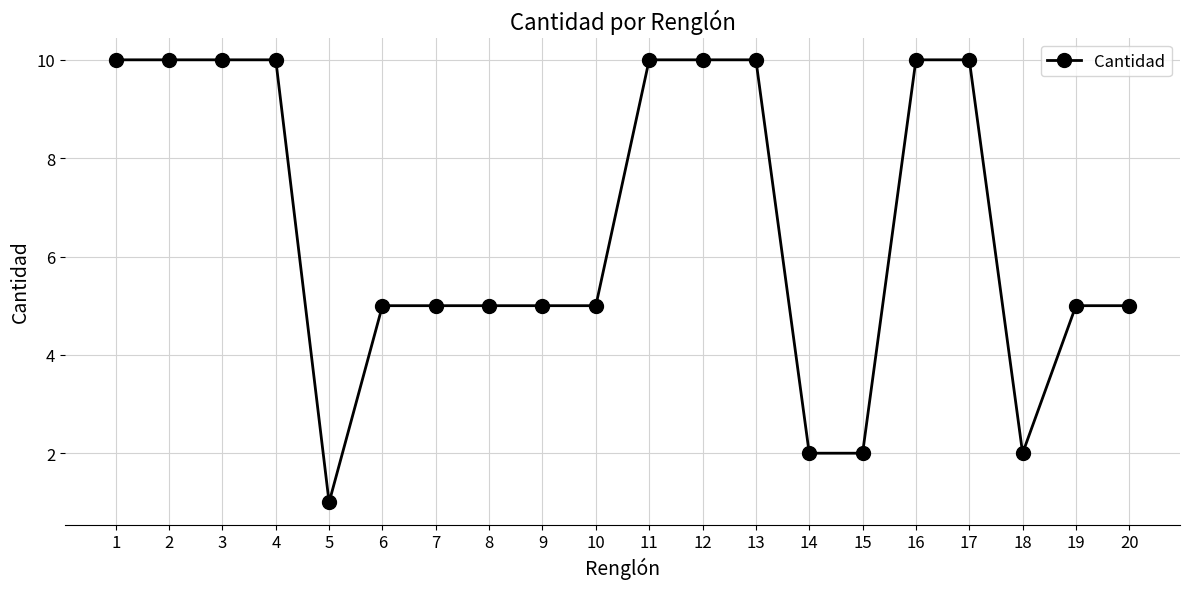

Is it true that the value at 10 is 2?

False